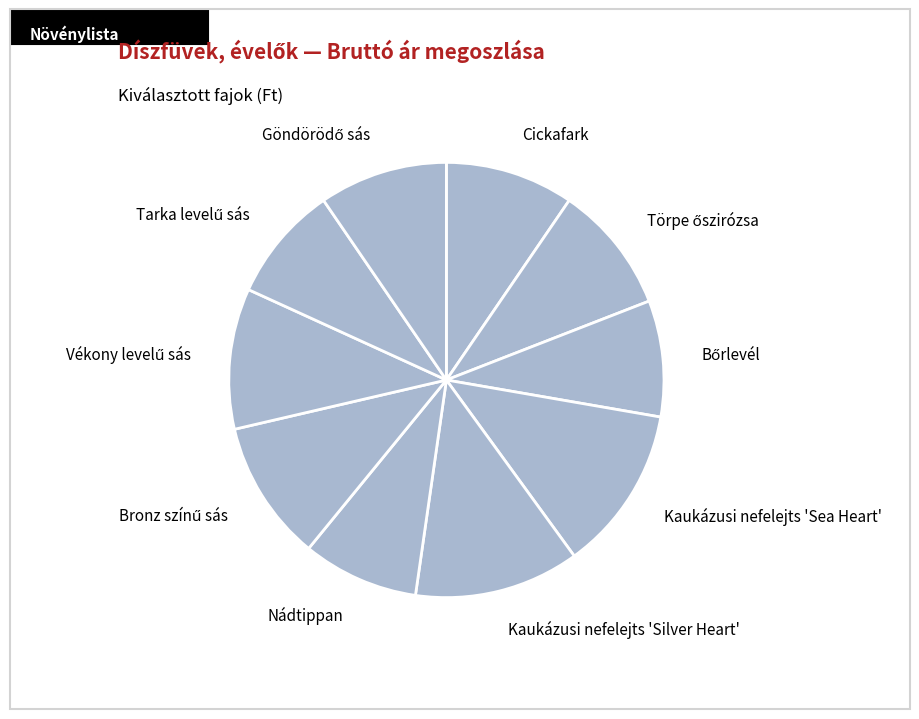

True or false: Kaukázusi nefelejts 'Silver Heart' accounts for 26% of the total.

False